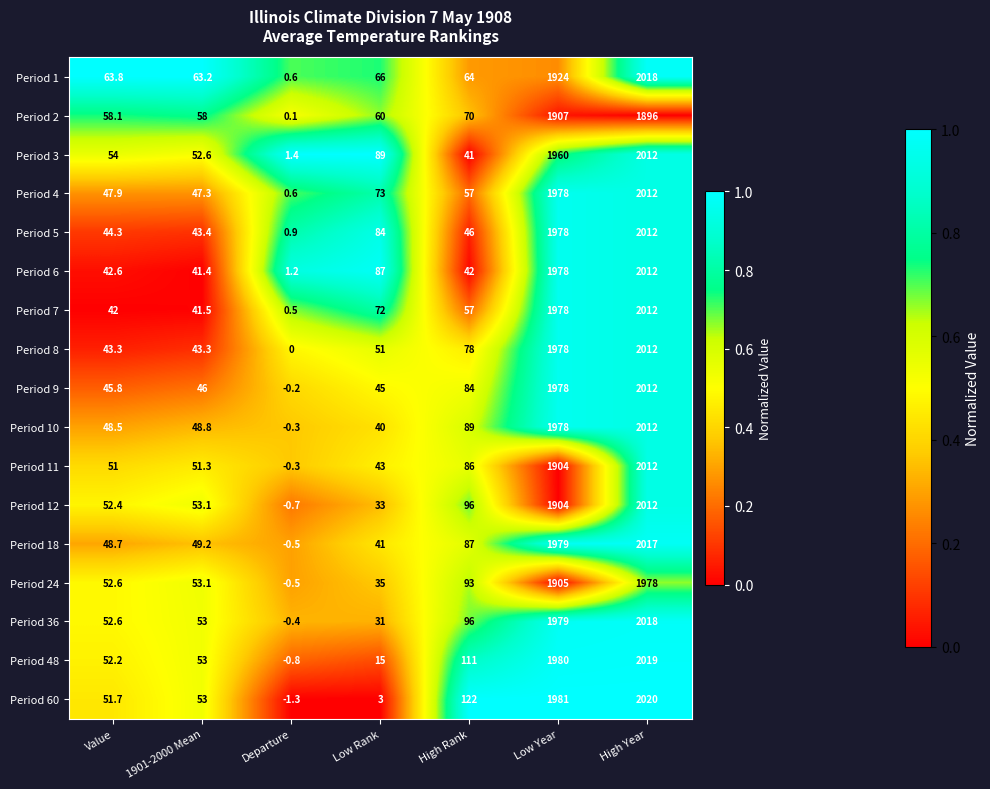

The Period 7 series shows 42.0 at Value. True or false?

True